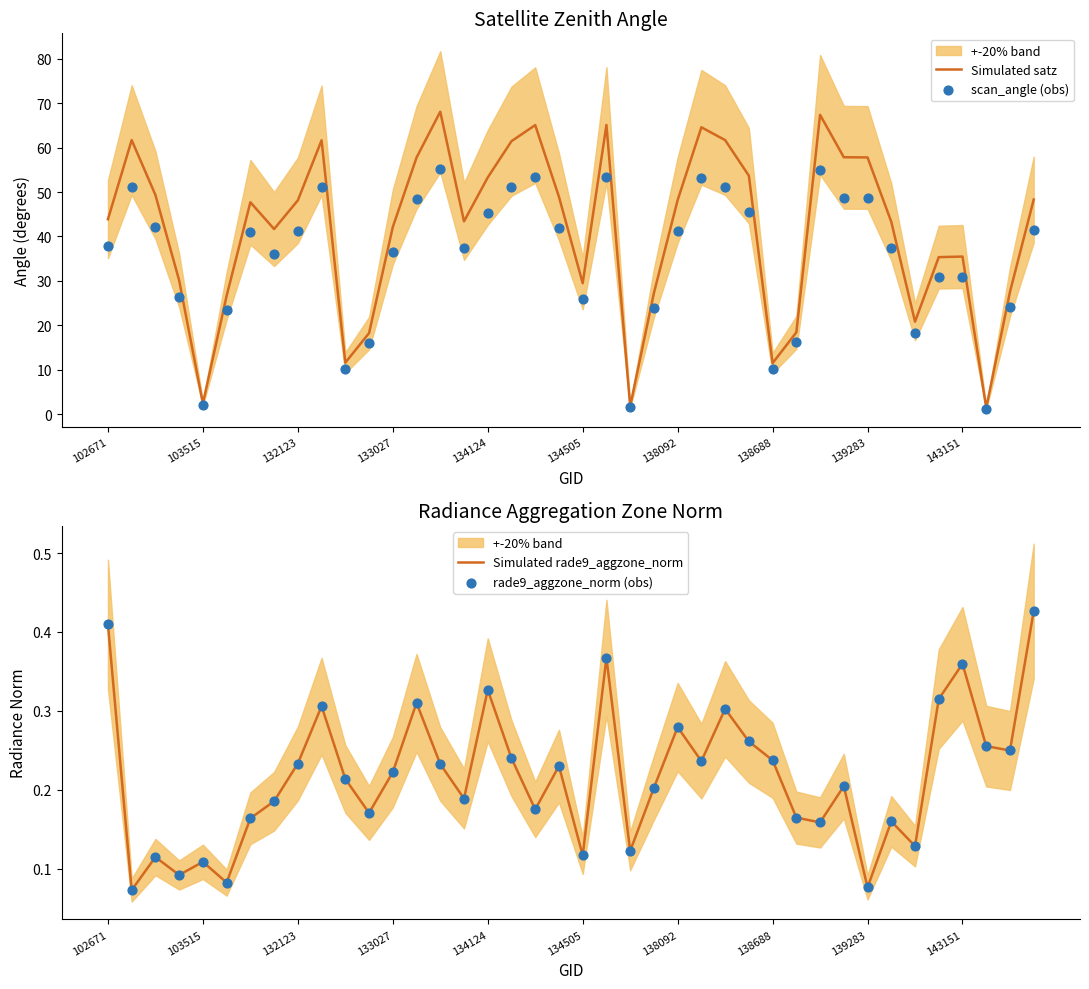

Which series reaches the minimum Y coordinate?

Simulated rade9_aggzone_norm